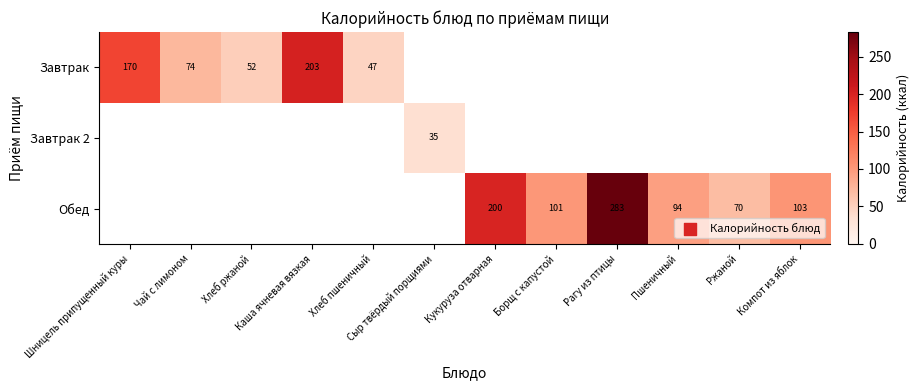

Is it true that Завтрак equals 74 at Чай с лимоном?

True